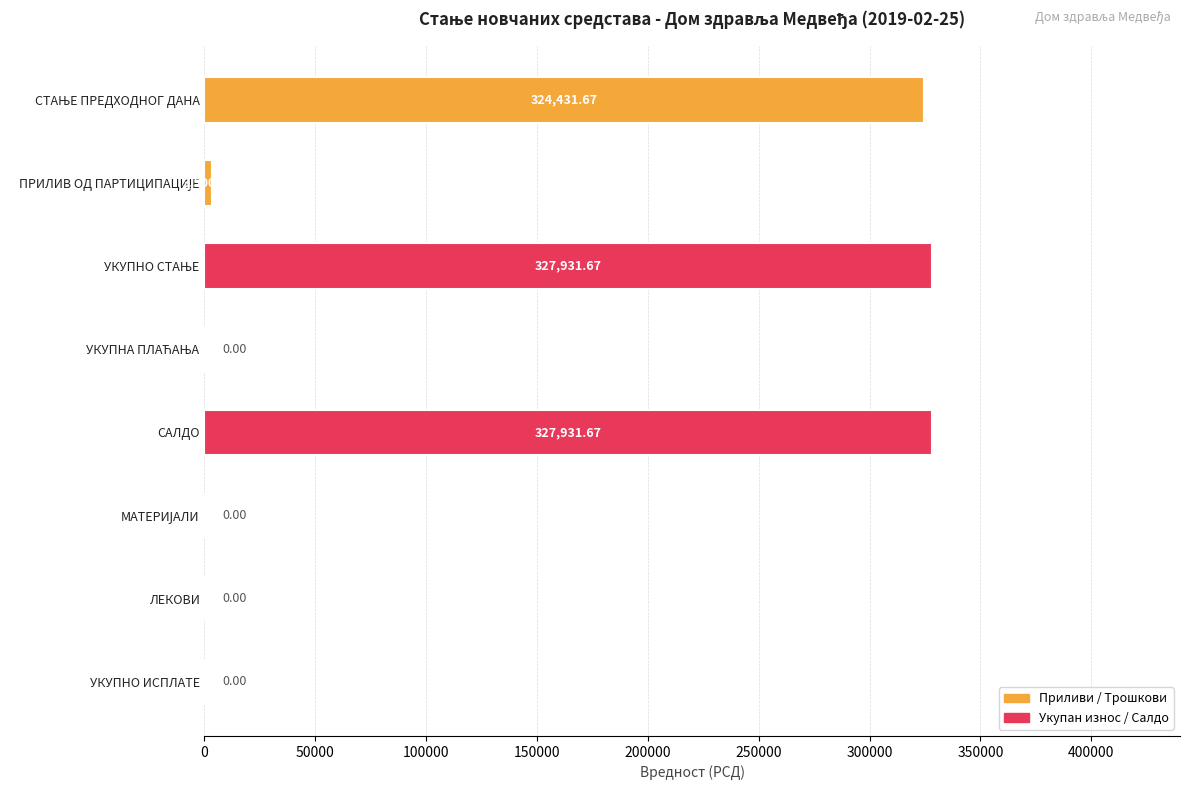

What is the sum of all values?

983795.0